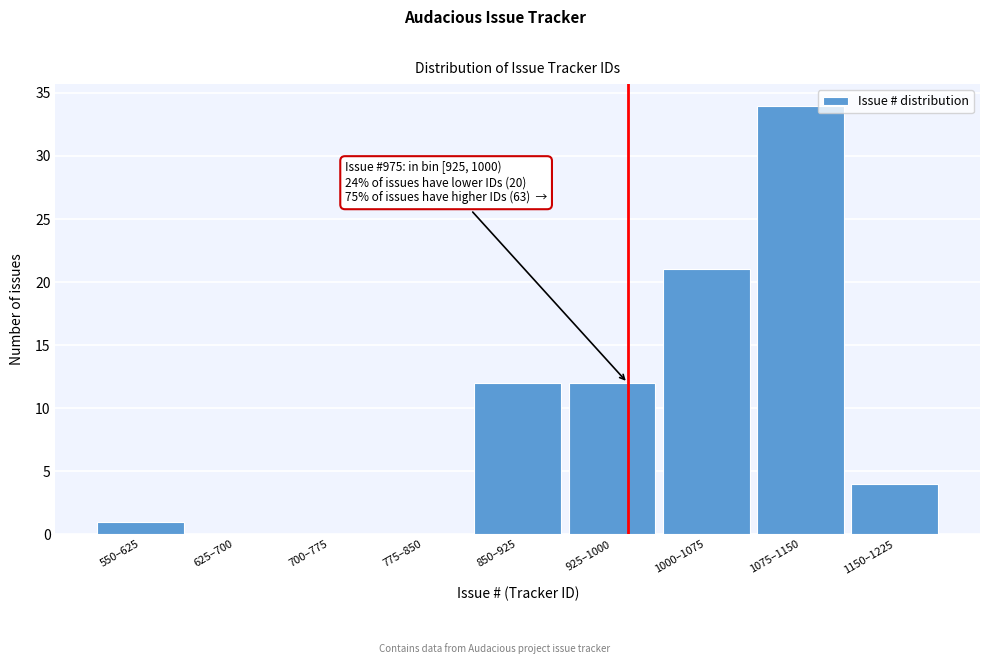

What is the greatest value displayed?

34